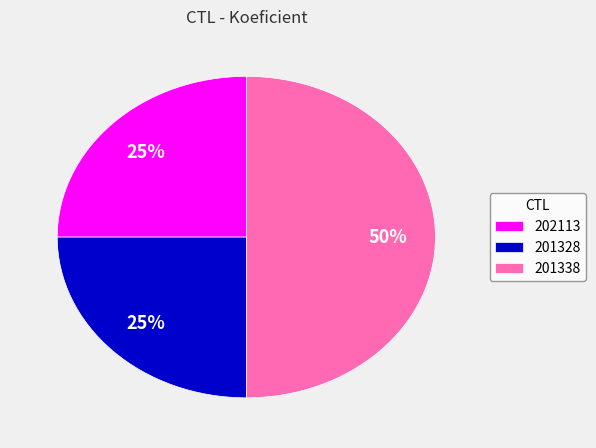

Which has a higher value, 201328 or 201338?

201338